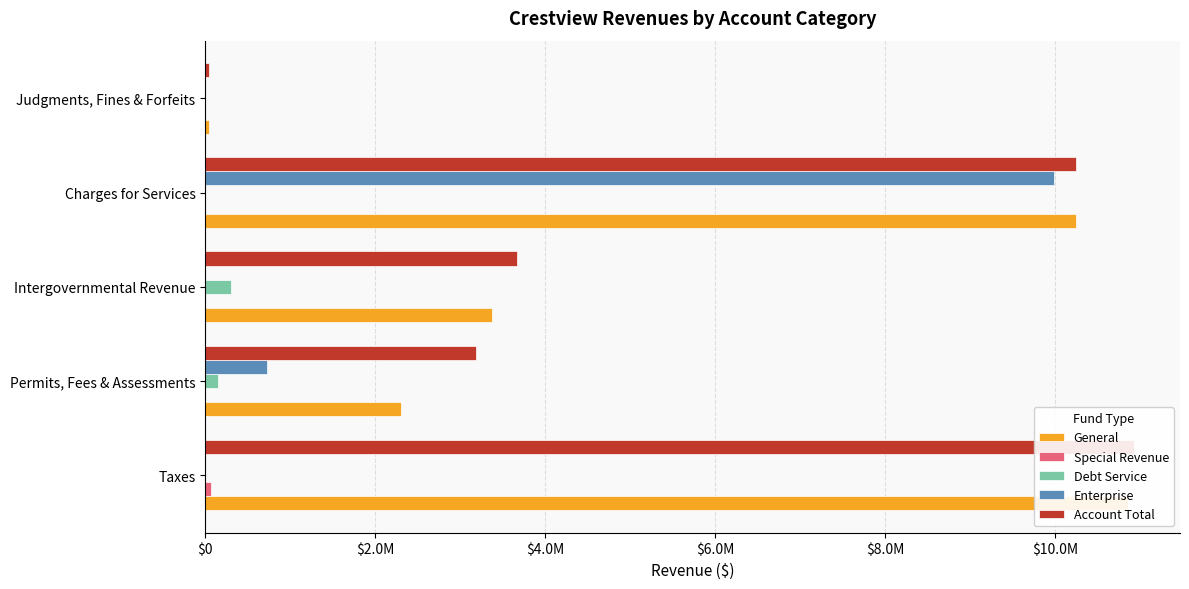

What is the maximum value for Account Total?

10928269